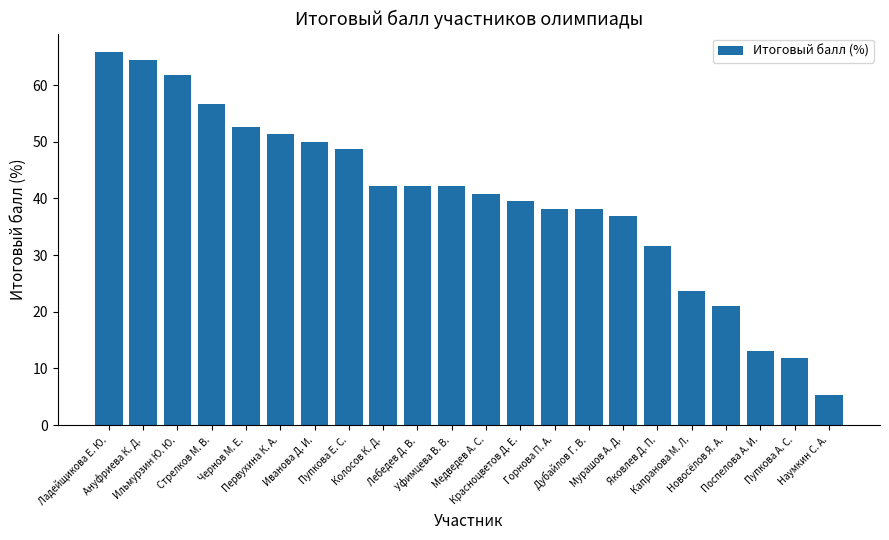

What is the label of the 14th bar from the left?

Горнова П. А.